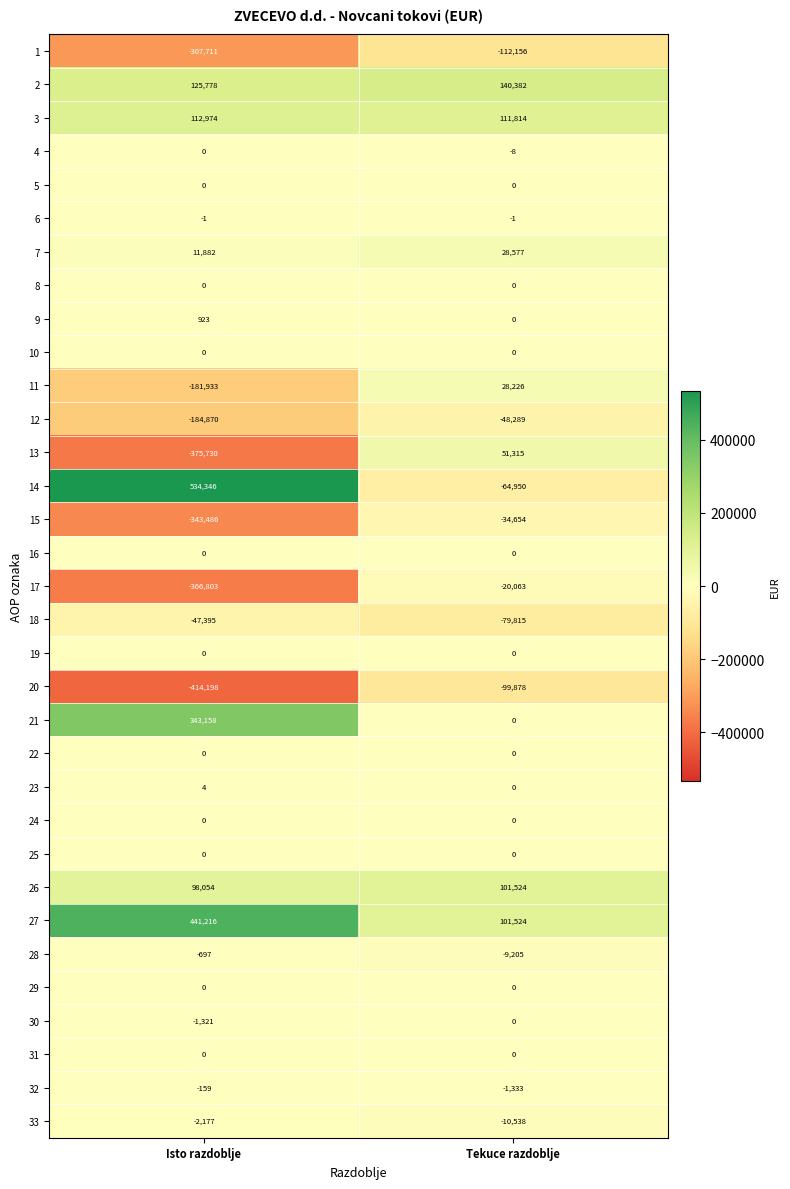

What is the sum of all 2 values?

266160